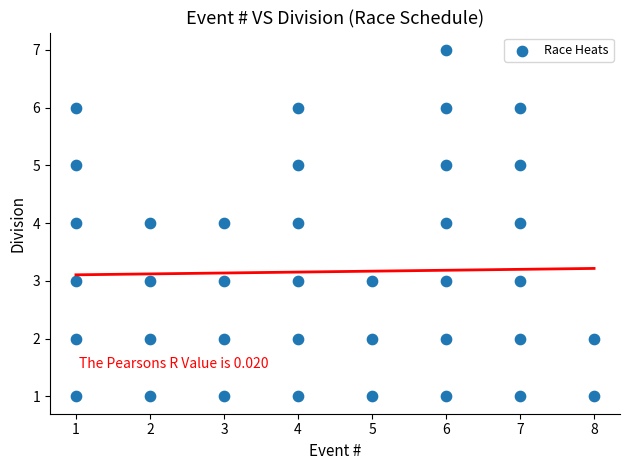

What is the range of X values (max minus min)?

7